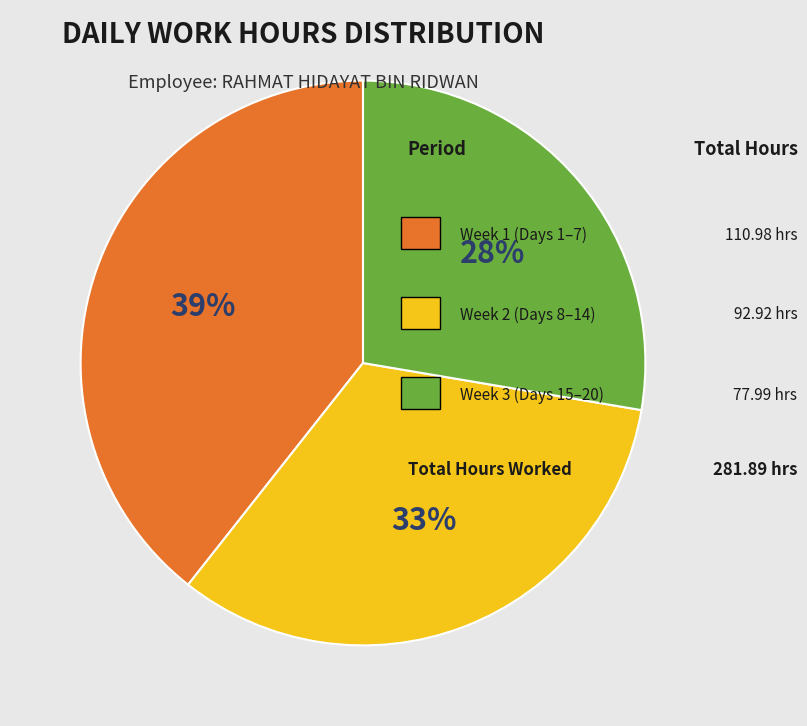

To the nearest percent, what is the average slice percentage?

33%